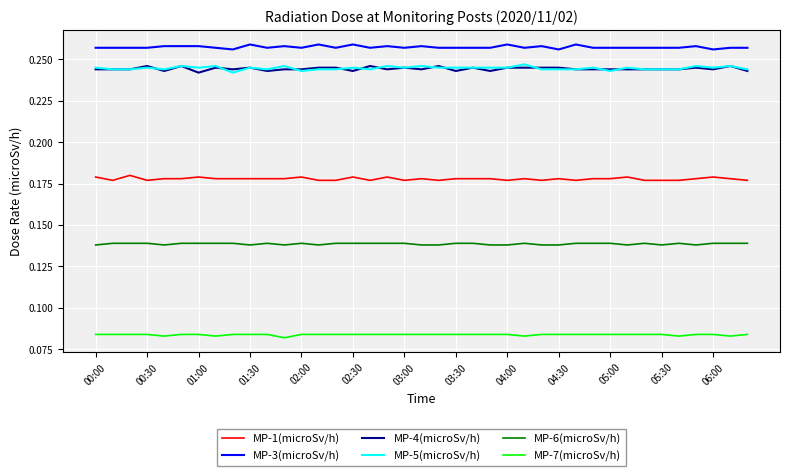

True or false: MP-6(microSv/h) and MP-4(microSv/h) cross at least once.

False